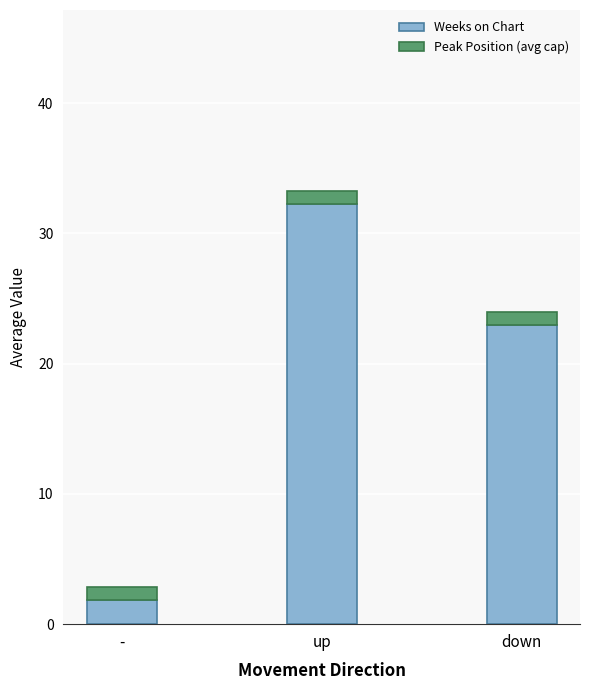

What are all the series names shown in the legend?

Weeks on Chart, Peak Position (avg cap)